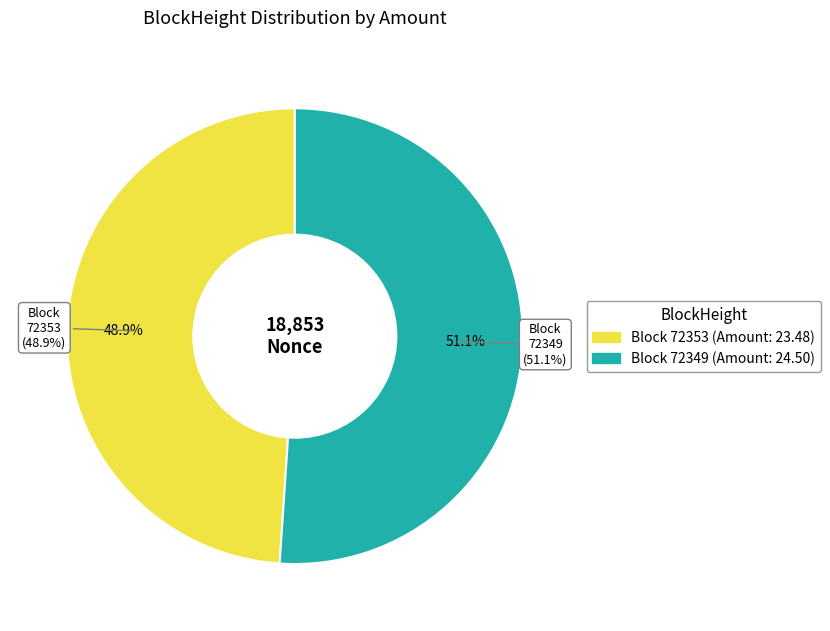

Count the number of slices in the pie.

2